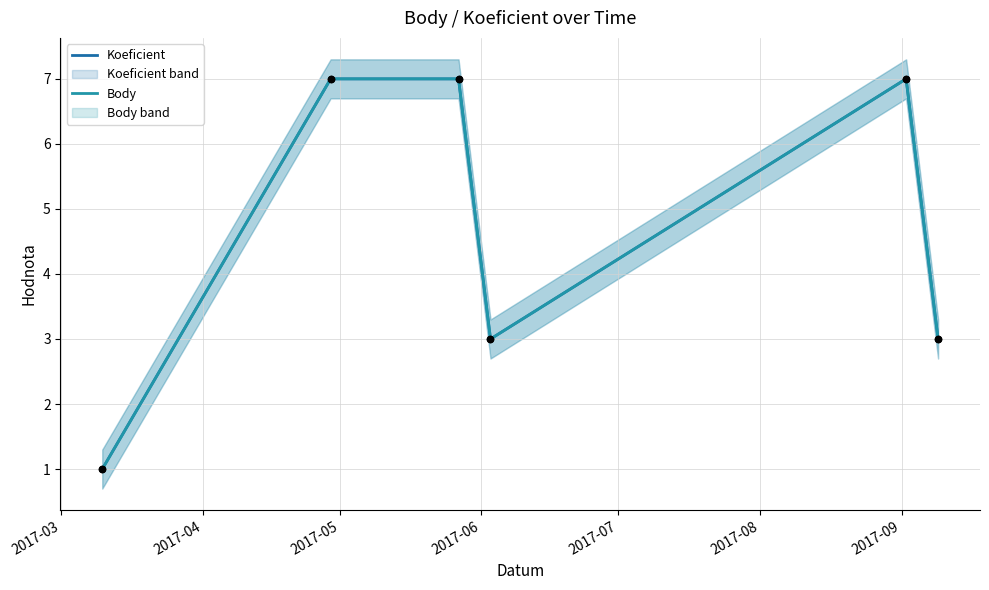

At how many categories does at least one series exceed 6?

3